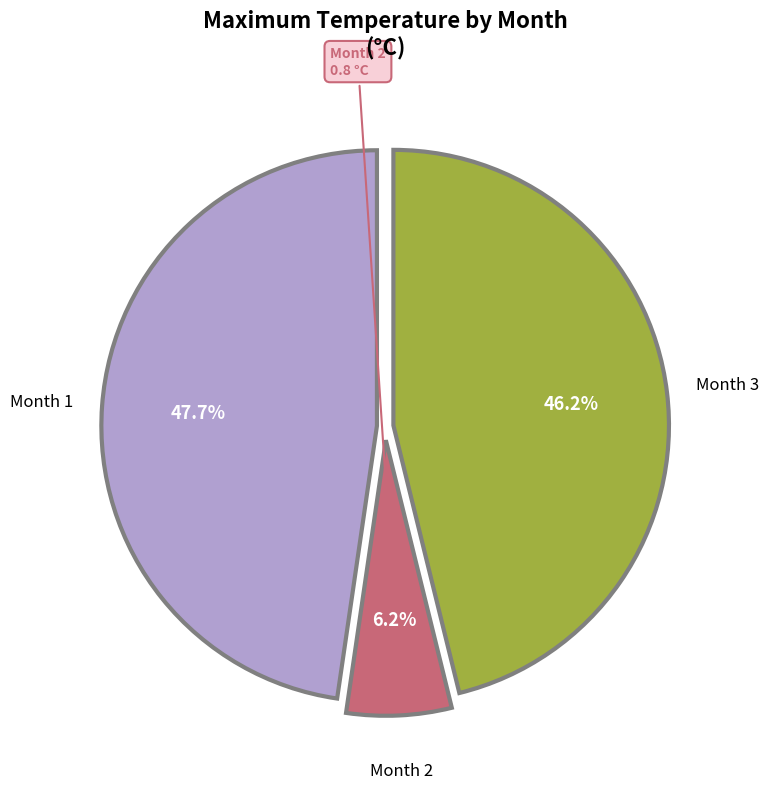

Count the number of slices in the pie.

3